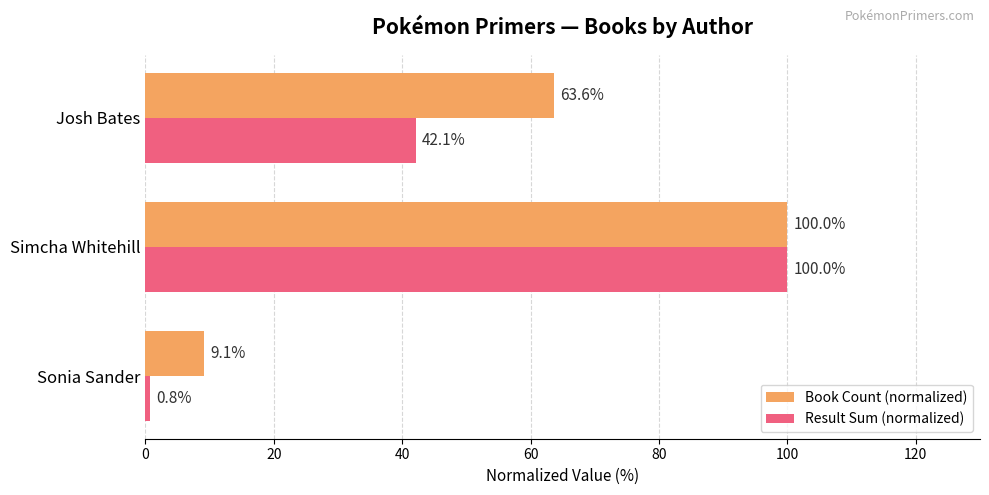

Which series has the widest spread of values?

Result Sum (normalized)